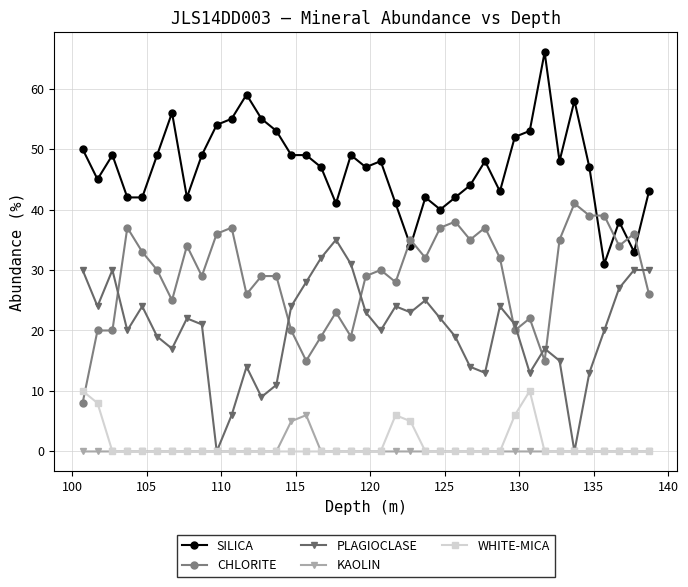

List the series in order of their peak value, highest first.

SILICA, CHLORITE, PLAGIOCLASE, WHITE-MICA, KAOLIN